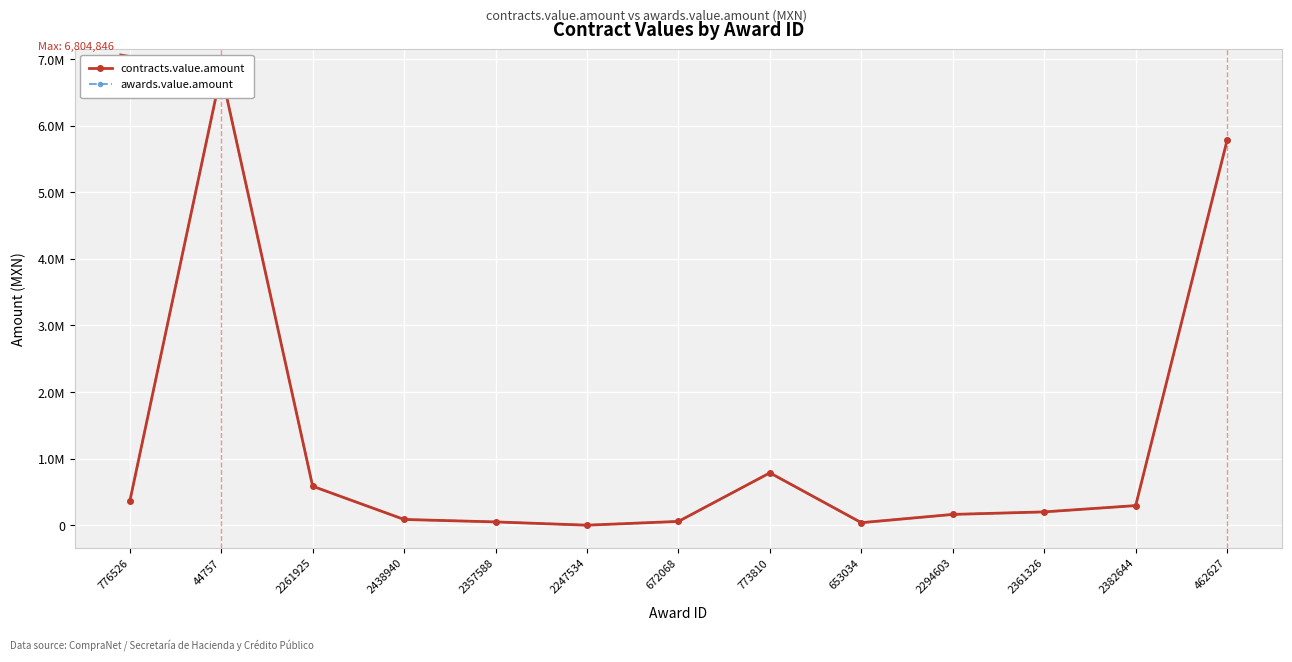

In awards.value.amount, how many points are lower than both neighbors (excluding endpoints)?

2